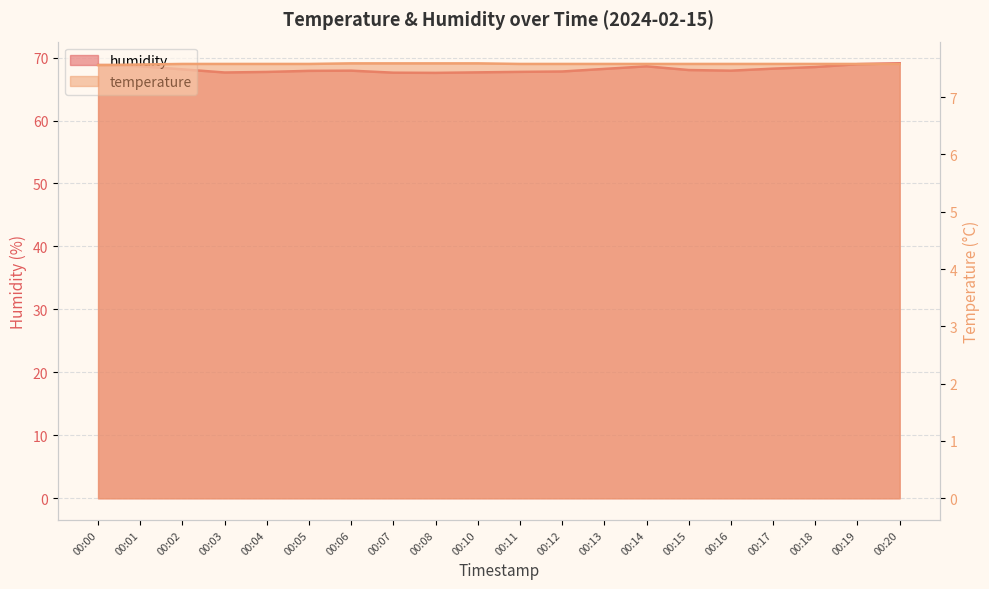

What are all the series names shown in the legend?

humidity, temperature